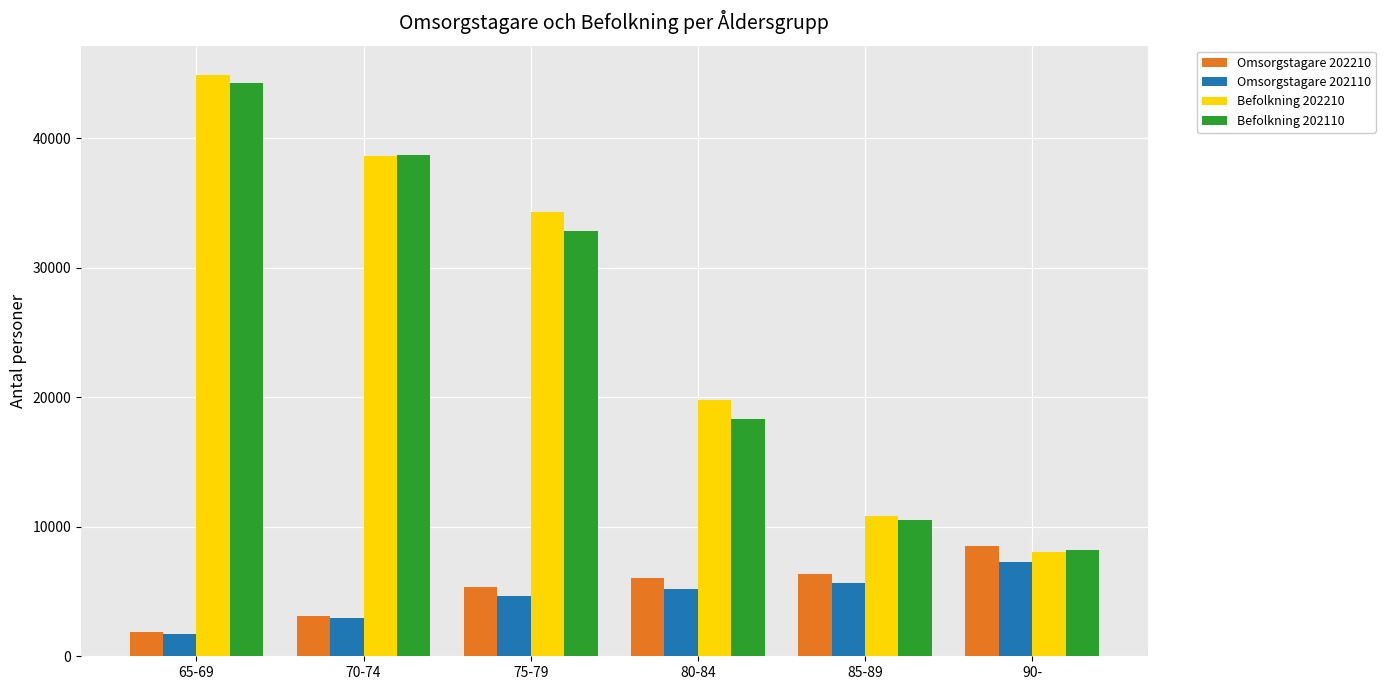

Where is Omsorgstagare 202110 nearest to the value 4502?

75-79